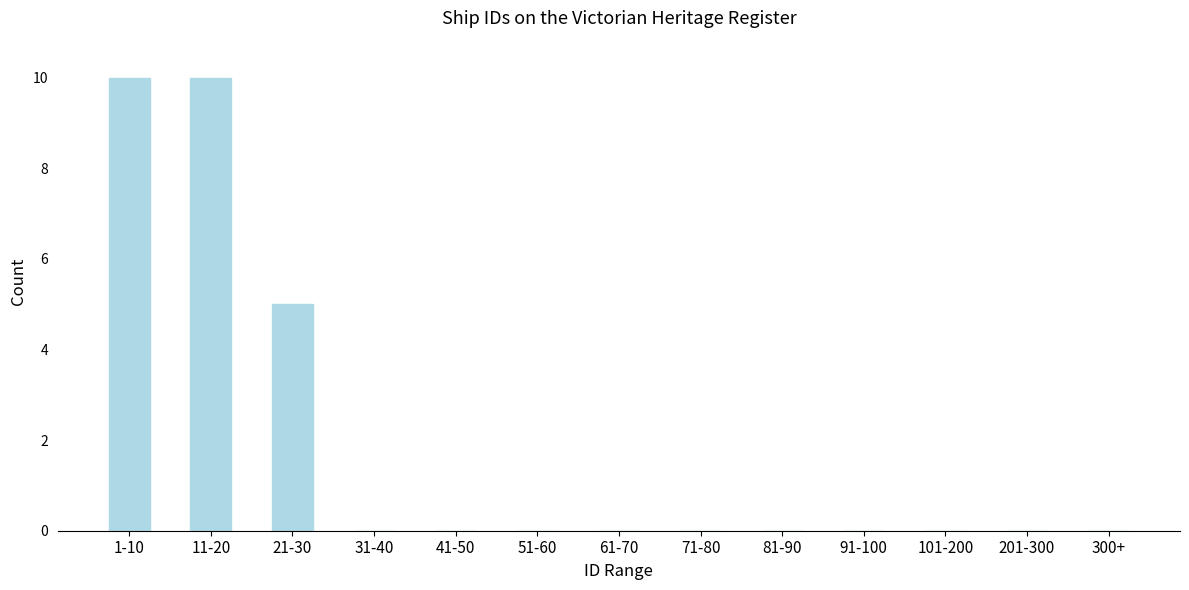

Reading left to right, transcribe all the data shown in this chart.

1-10=10	11-20=10	21-30=5	31-40=0	41-50=0	51-60=0	61-70=0	71-80=0	81-90=0	91-100=0	101-200=0	201-300=0	300+=0